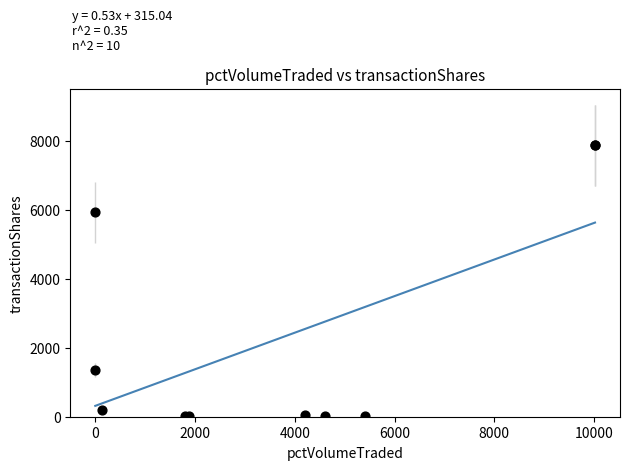

What Y value in the scatter plot is closest to 3942?

5926